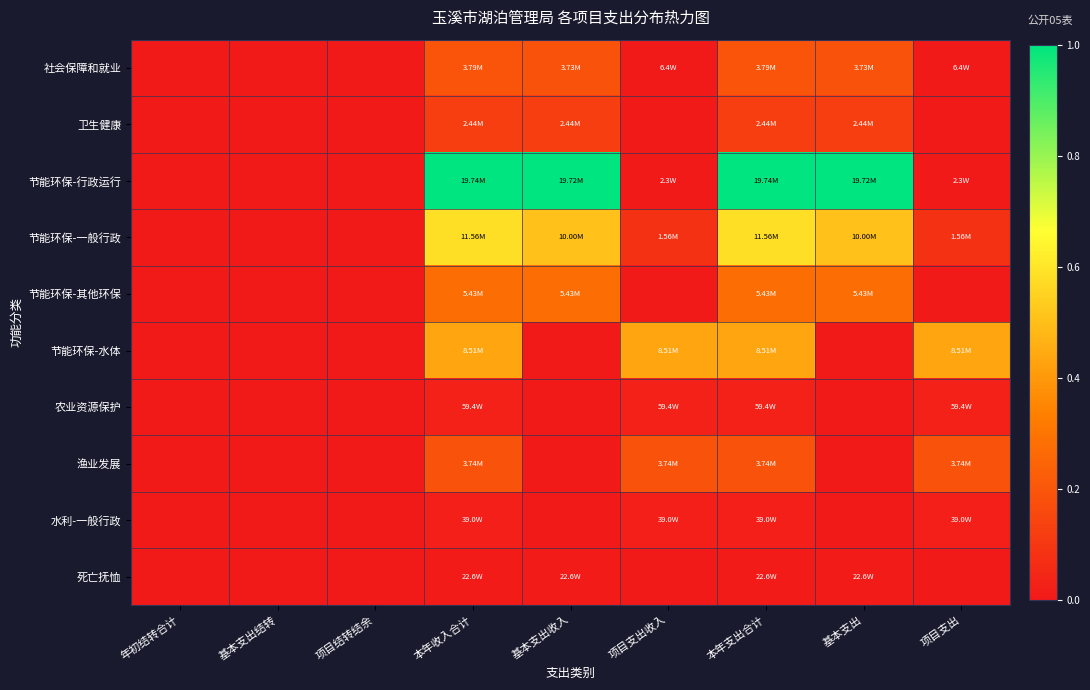

Reading left to right, what are all the values shown in this chart?

社会保障和就业: 年初结转合计=0.0	基本支出结转=0.0	项目结转结余=0.0	本年收入合计=0.2	基本支出收入=0.2	项目支出收入=0.0	本年支出合计=0.2	基本支出=0.2	项目支出=0.0
卫生健康: 年初结转合计=0.0	基本支出结转=0.0	项目结转结余=0.0	本年收入合计=0.1	基本支出收入=0.1	项目支出收入=0.0	本年支出合计=0.1	基本支出=0.1	项目支出=0.0
节能环保-行政运行: 年初结转合计=0.0	基本支出结转=0.0	项目结转结余=0.0	本年收入合计=1.0	基本支出收入=1.0	项目支出收入=0.0	本年支出合计=1.0	基本支出=1.0	项目支出=0.0
节能环保-一般行政: 年初结转合计=0.0	基本支出结转=0.0	项目结转结余=0.0	本年收入合计=0.6	基本支出收入=0.5	项目支出收入=0.1	本年支出合计=0.6	基本支出=0.5	项目支出=0.1
节能环保-其他环保: 年初结转合计=0.0	基本支出结转=0.0	项目结转结余=0.0	本年收入合计=0.3	基本支出收入=0.3	项目支出收入=0.0	本年支出合计=0.3	基本支出=0.3	项目支出=0.0
节能环保-水体: 年初结转合计=0.0	基本支出结转=0.0	项目结转结余=0.0	本年收入合计=0.4	基本支出收入=0.0	项目支出收入=0.4	本年支出合计=0.4	基本支出=0.0	项目支出=0.4
农业资源保护: 年初结转合计=0.0	基本支出结转=0.0	项目结转结余=0.0	本年收入合计=0.0	基本支出收入=0.0	项目支出收入=0.0	本年支出合计=0.0	基本支出=0.0	项目支出=0.0
渔业发展: 年初结转合计=0.0	基本支出结转=0.0	项目结转结余=0.0	本年收入合计=0.2	基本支出收入=0.0	项目支出收入=0.2	本年支出合计=0.2	基本支出=0.0	项目支出=0.2
水利-一般行政: 年初结转合计=0.0	基本支出结转=0.0	项目结转结余=0.0	本年收入合计=0.0	基本支出收入=0.0	项目支出收入=0.0	本年支出合计=0.0	基本支出=0.0	项目支出=0.0
死亡抚恤: 年初结转合计=0.0	基本支出结转=0.0	项目结转结余=0.0	本年收入合计=0.0	基本支出收入=0.0	项目支出收入=0.0	本年支出合计=0.0	基本支出=0.0	项目支出=0.0